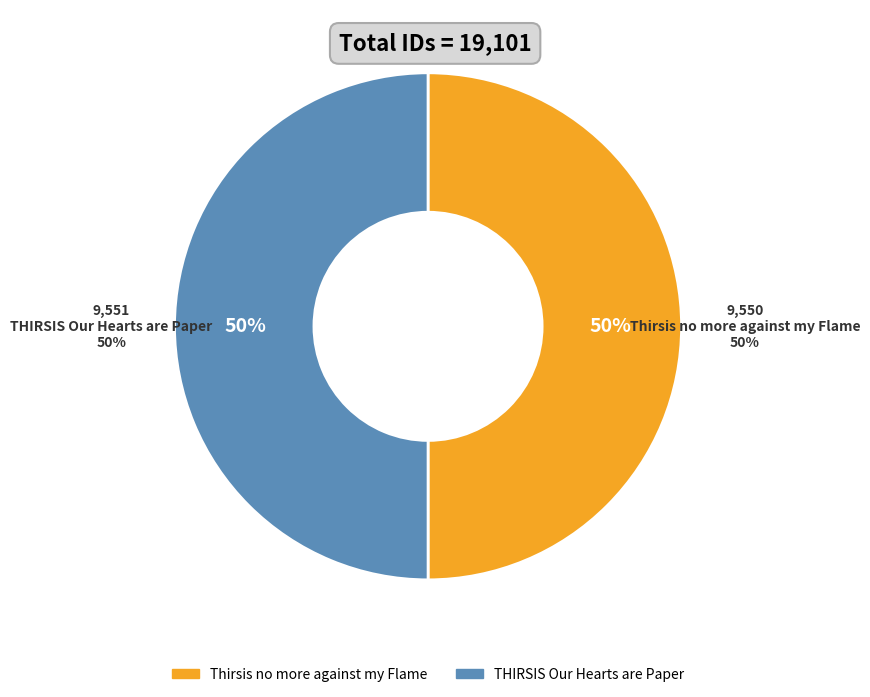

Rank the categories by value from highest to lowest.

THIRSIS Our Hearts are Paper, Thirsis no more against my Flame